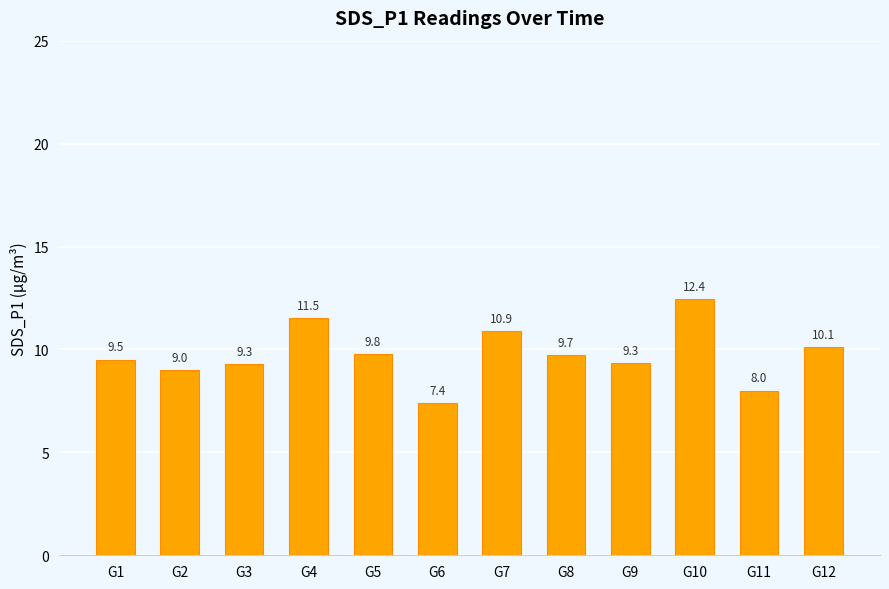

How many bars are there in total?

12